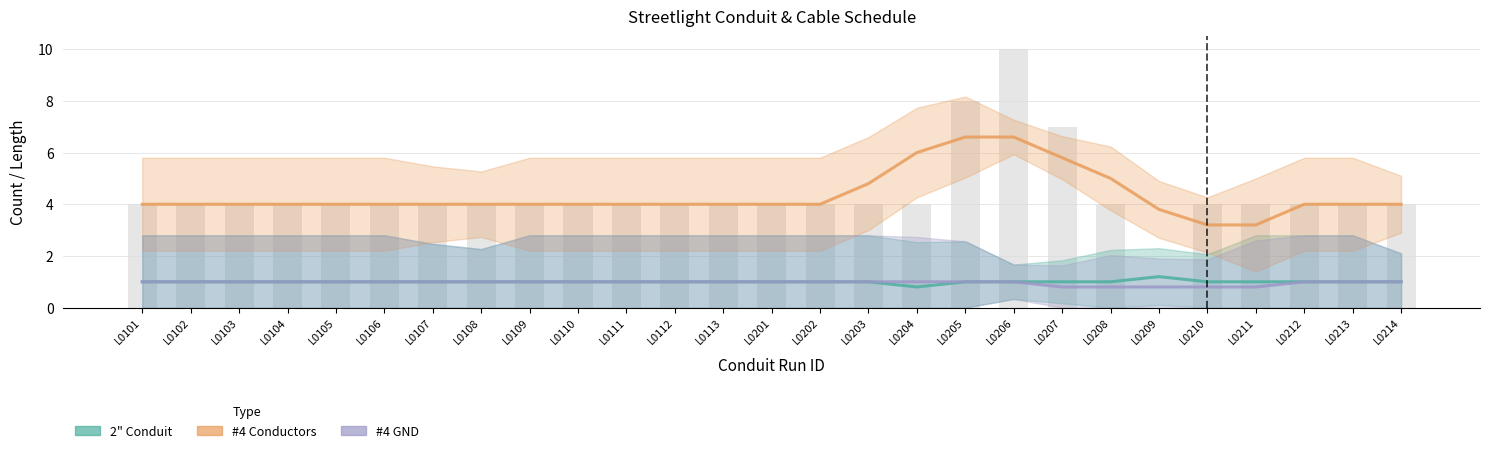

Count the #4 GND values in the range 1 to 2.

22